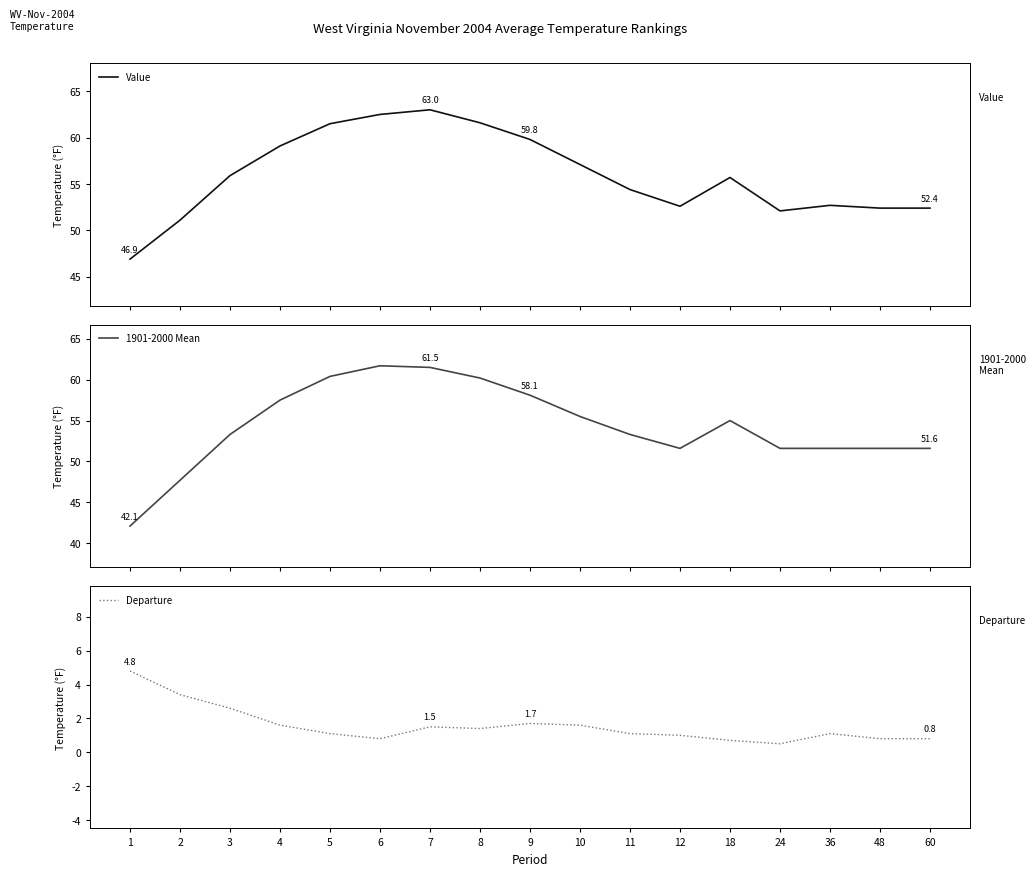

What is the value of the 1901-2000 Mean point at the 12th from the left?

51.6